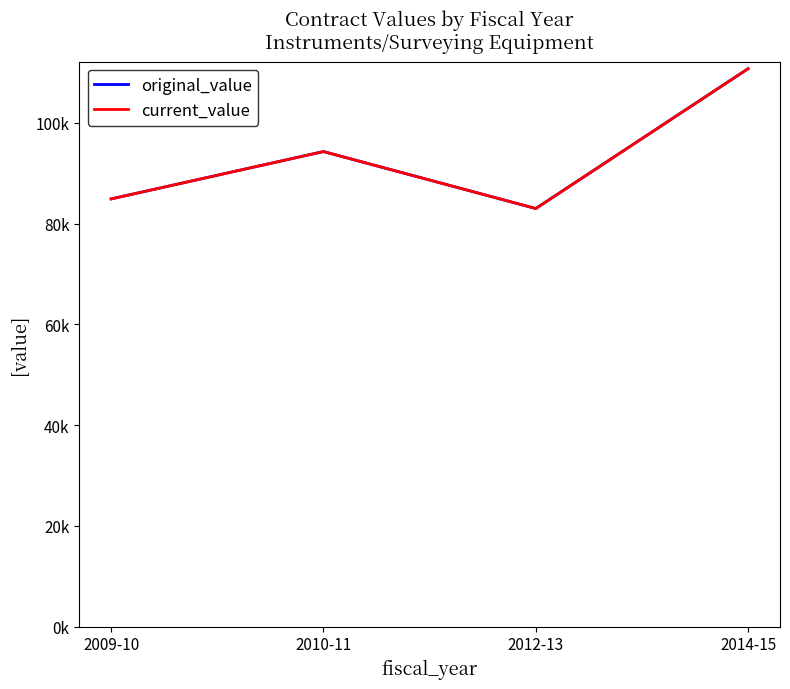

Is this an area chart (filled region under the line)?

No